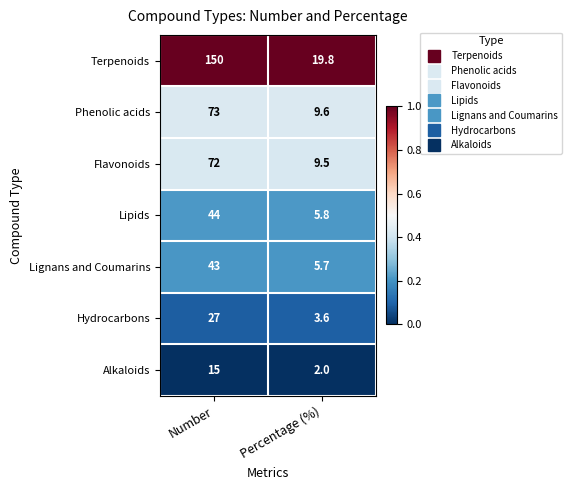

Which series changed the most between Number and Percentage (%)?

Terpenoids